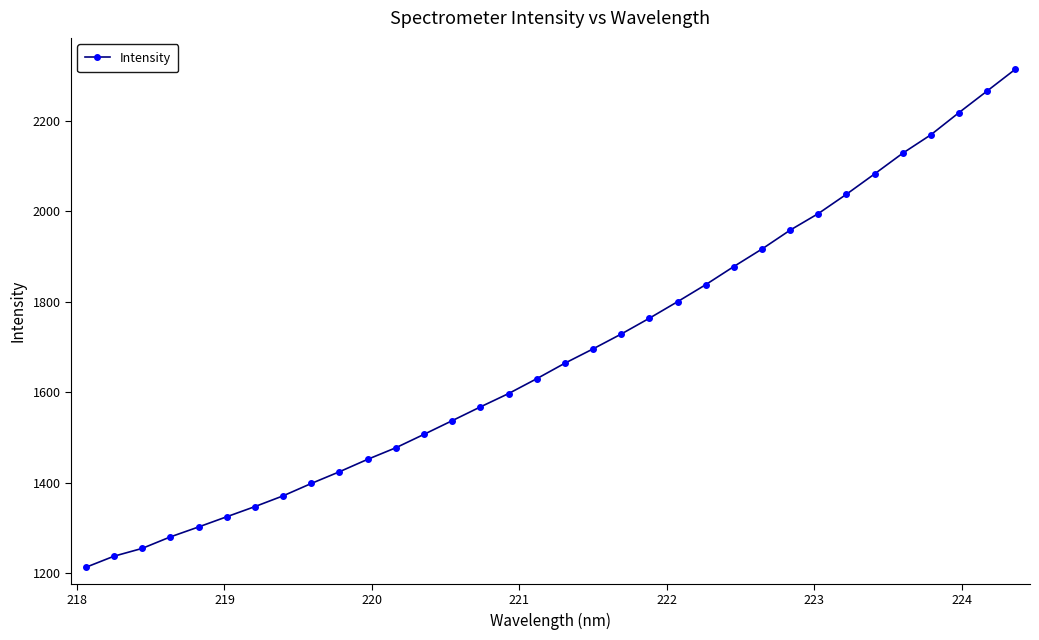

What is the maximum value shown in the chart?

2314.1